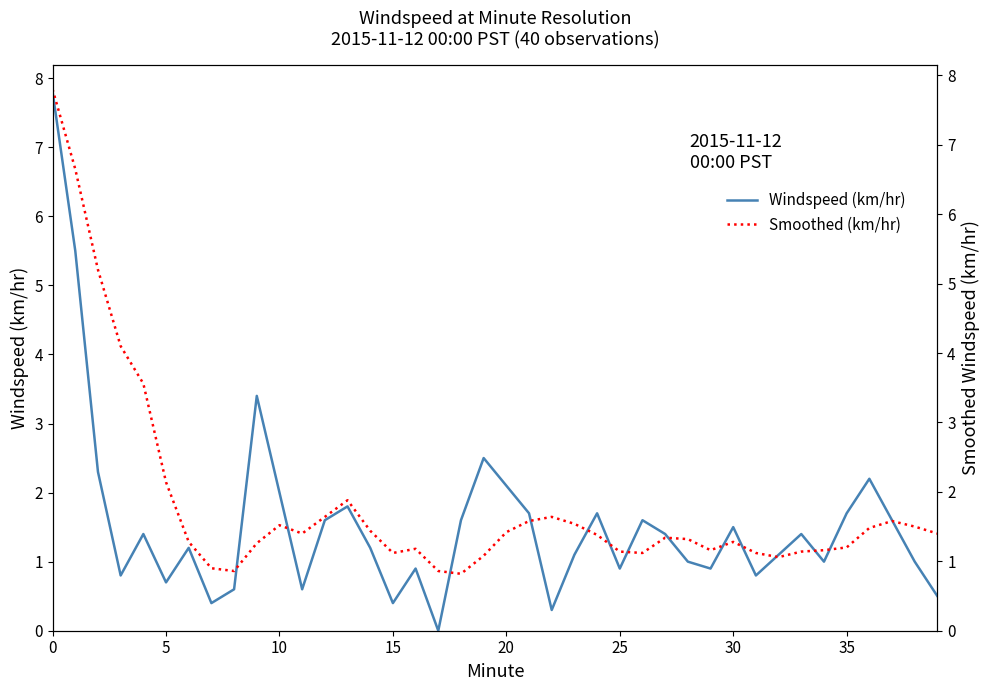

How many interior local peaks does the Windspeed (km/hr) series have?

11